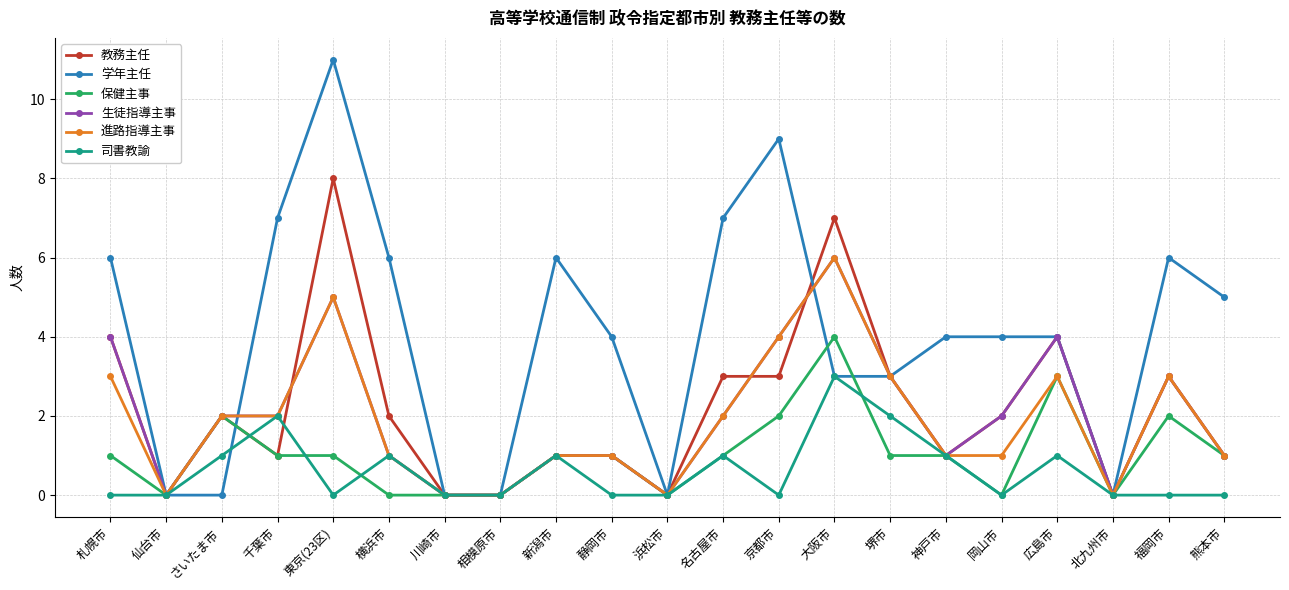

What is the maximum value for 司書教諭?

3